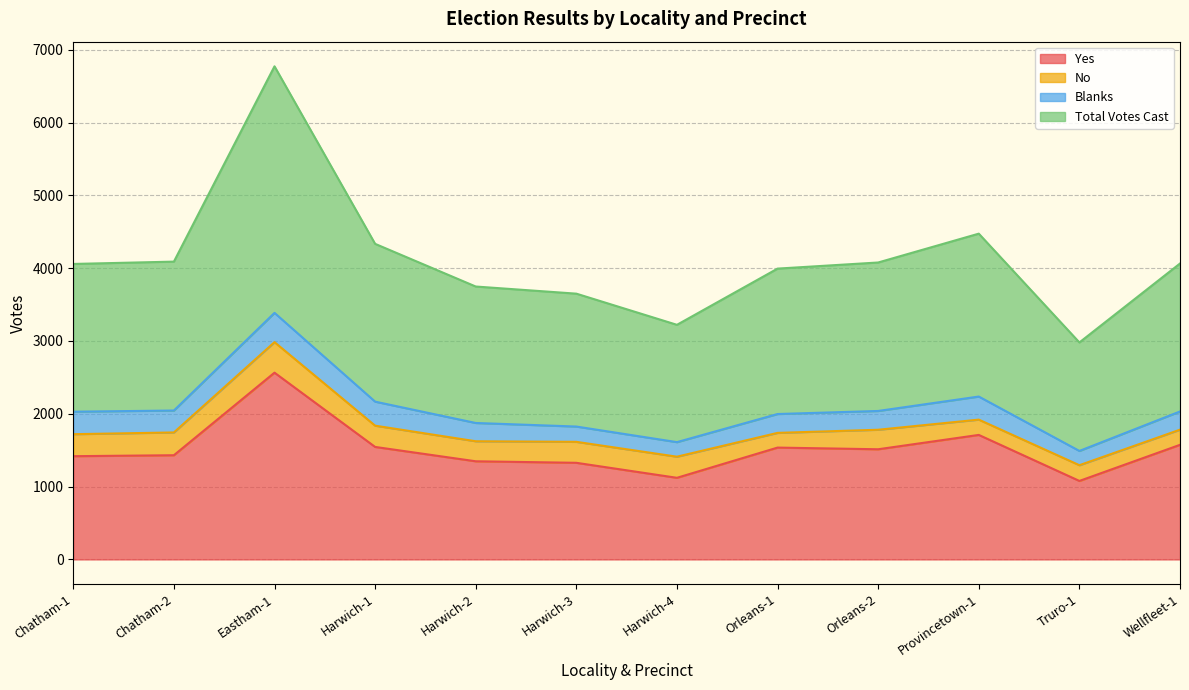

The value of Yes at Chatham-2 is 1984. True or false?

False